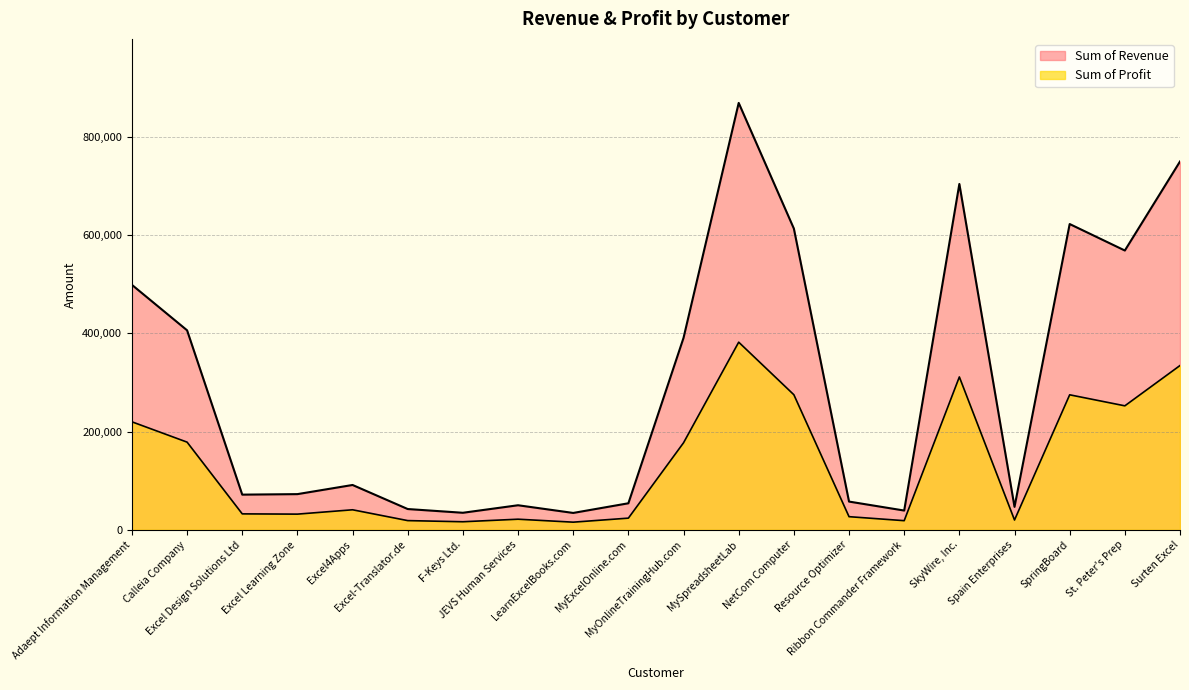

What is the difference between the maximum and minimum values in the Sum of Profit series?

366594